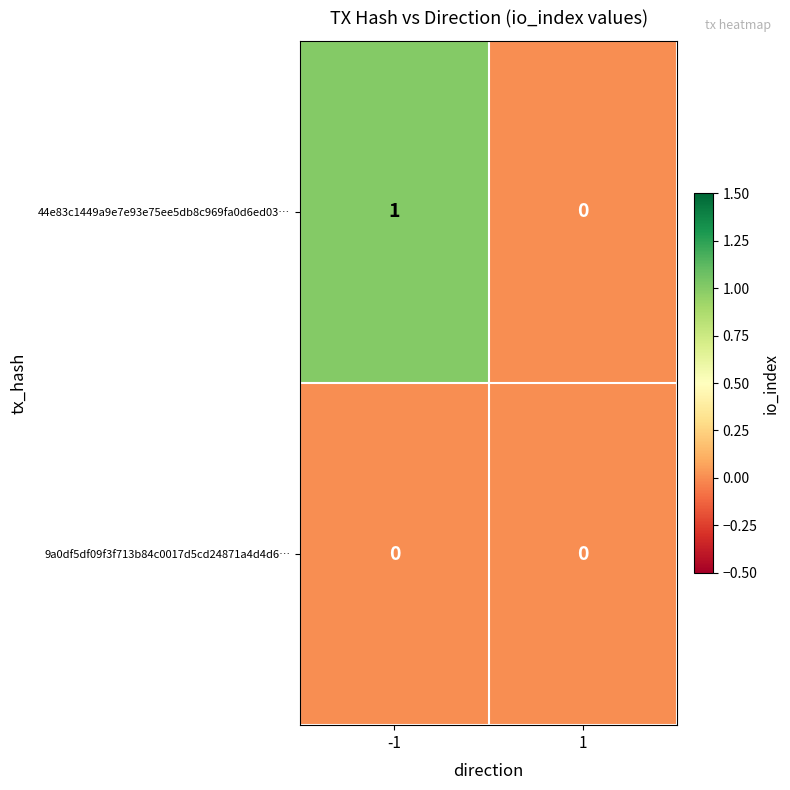

The 44e83c1449a9e7e93e75ee5db8c969fa0d6ed03… series shows 0 at 1. True or false?

True